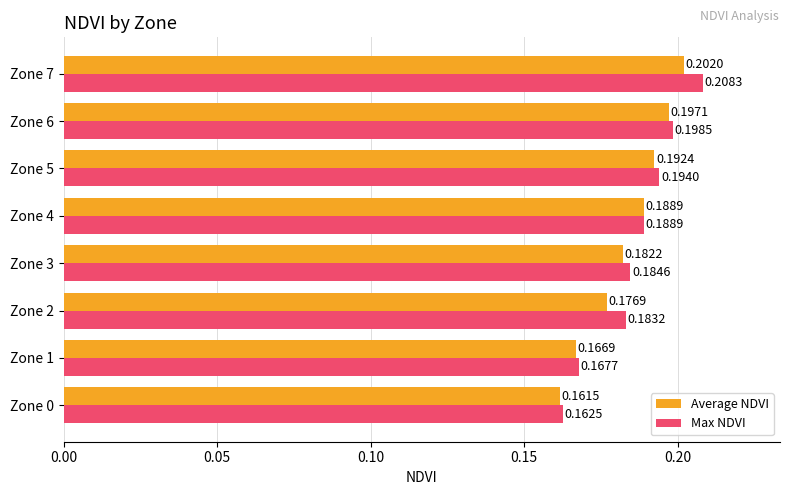

At how many categories does at least one series exceed 0?

8